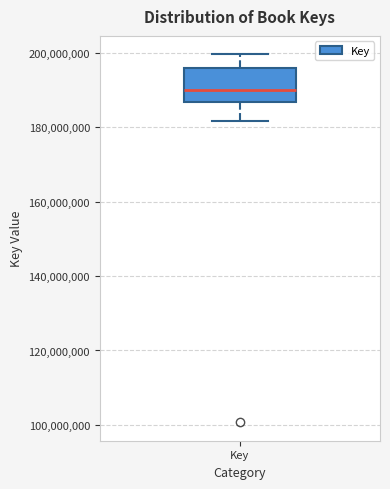

Where does the median line of the box for Key sit on the y-axis? The values are not printed on the chart, so give them approximately, as read against the axis.

190000000